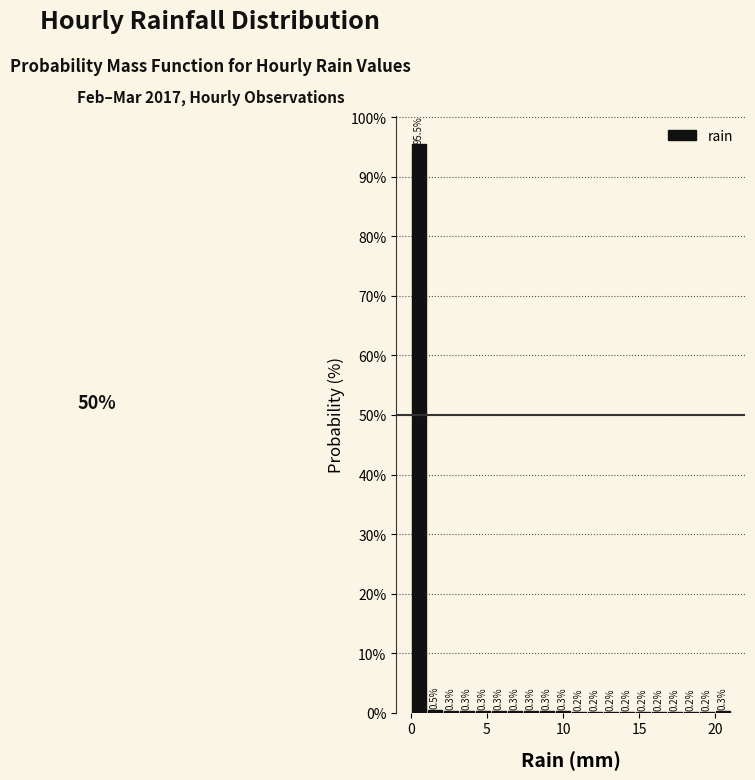

Around what value on the x-axis is the tallest bar? Give the approximate position of its centre, as read against the axis.

0.5